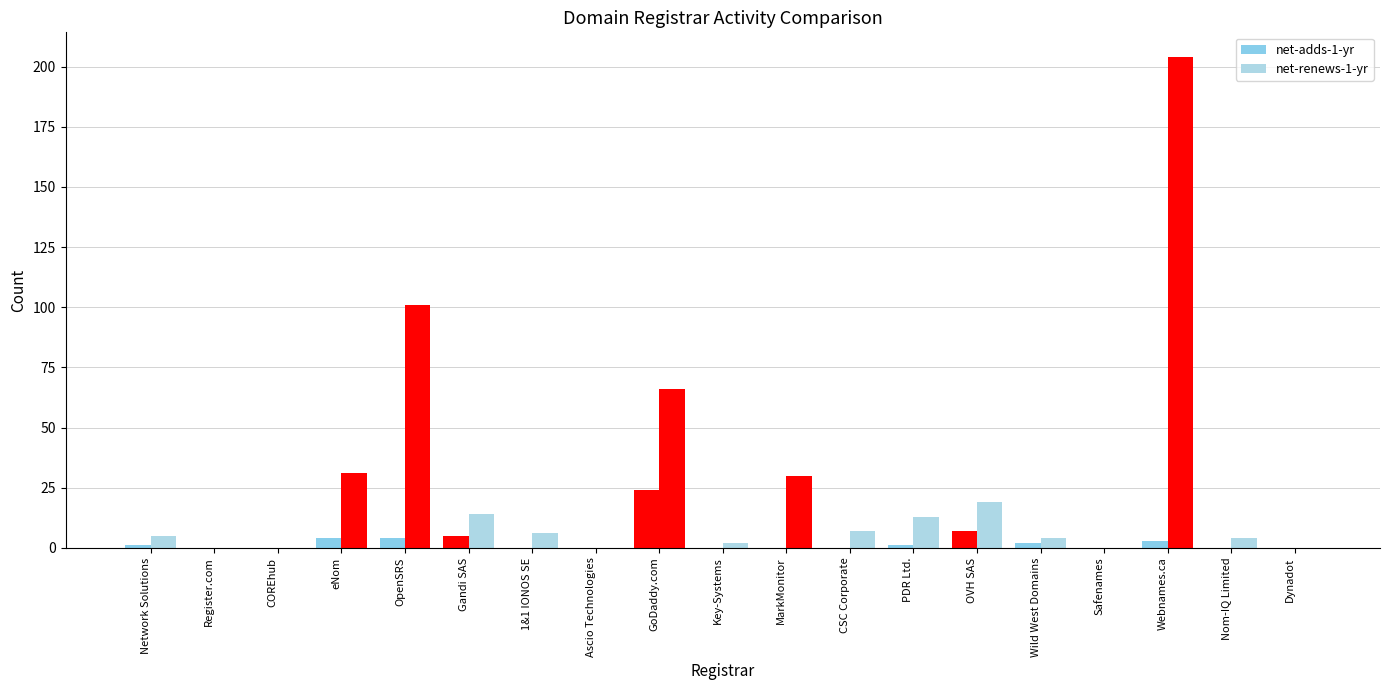

What is the approximate value of net-renews-1-yr at GoDaddy.com, to the nearest 10?

70